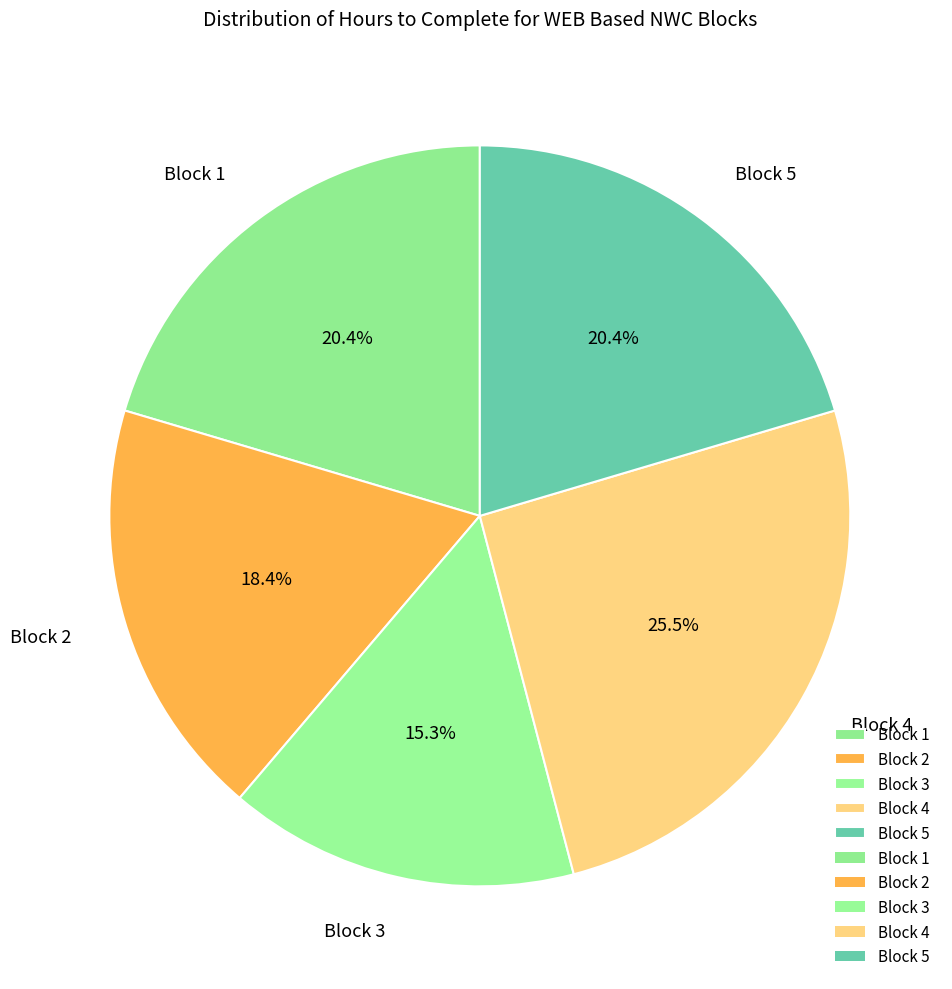

Is there a majority slice in this chart?

No